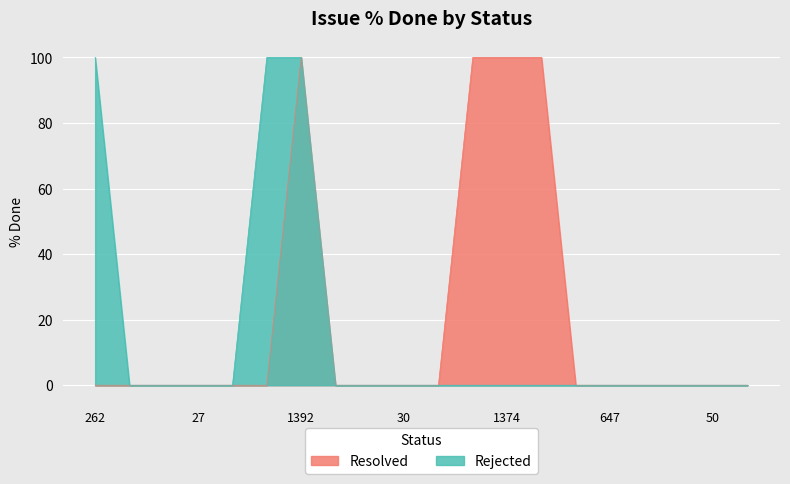

At which label does Resolved reach its peak?

1392